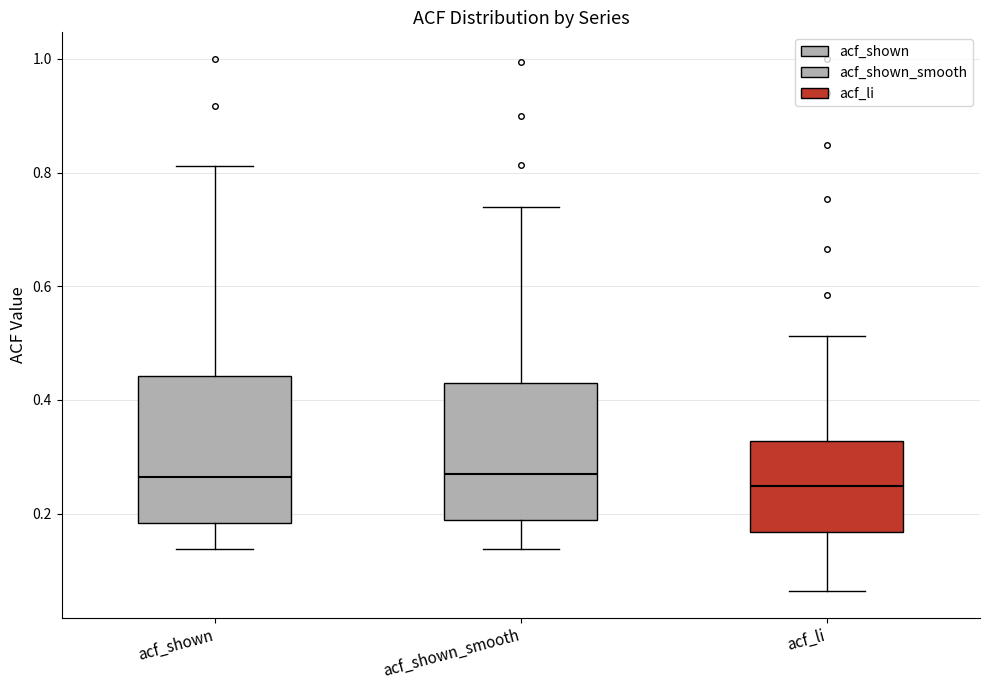

Reading left to right, read every box against the y-axis: the position of its median line, the range the box covers, and the ends of its whiskers. The values are not printed on the chart, so give them approximately, as read against the axis.

acf_shown: median 0.26, box 0.18 to 0.44, whiskers 0.14 to 0.82
acf_shown_smooth: median 0.28, box 0.18 to 0.44, whiskers 0.14 to 0.74
acf_li: median 0.24, box 0.16 to 0.32, whiskers 0.06 to 0.52